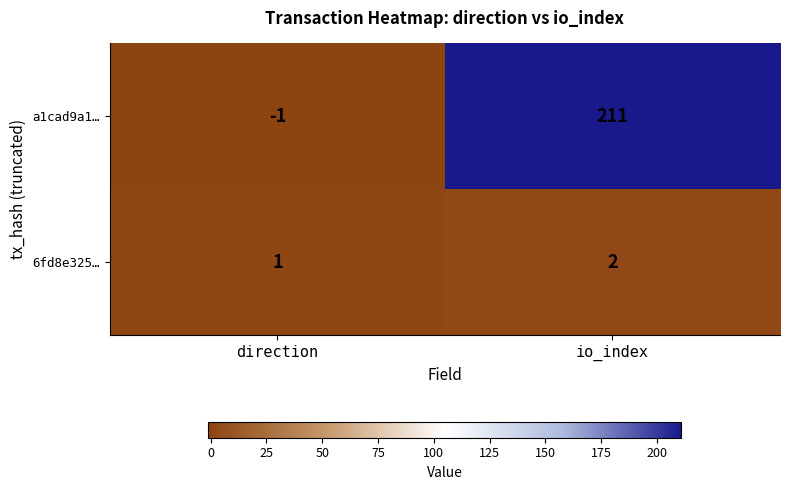

Reading left to right, list all the values displayed in this chart.

a1cad9a1…: direction=-1	io_index=211
6fd8e325…: direction=1	io_index=2